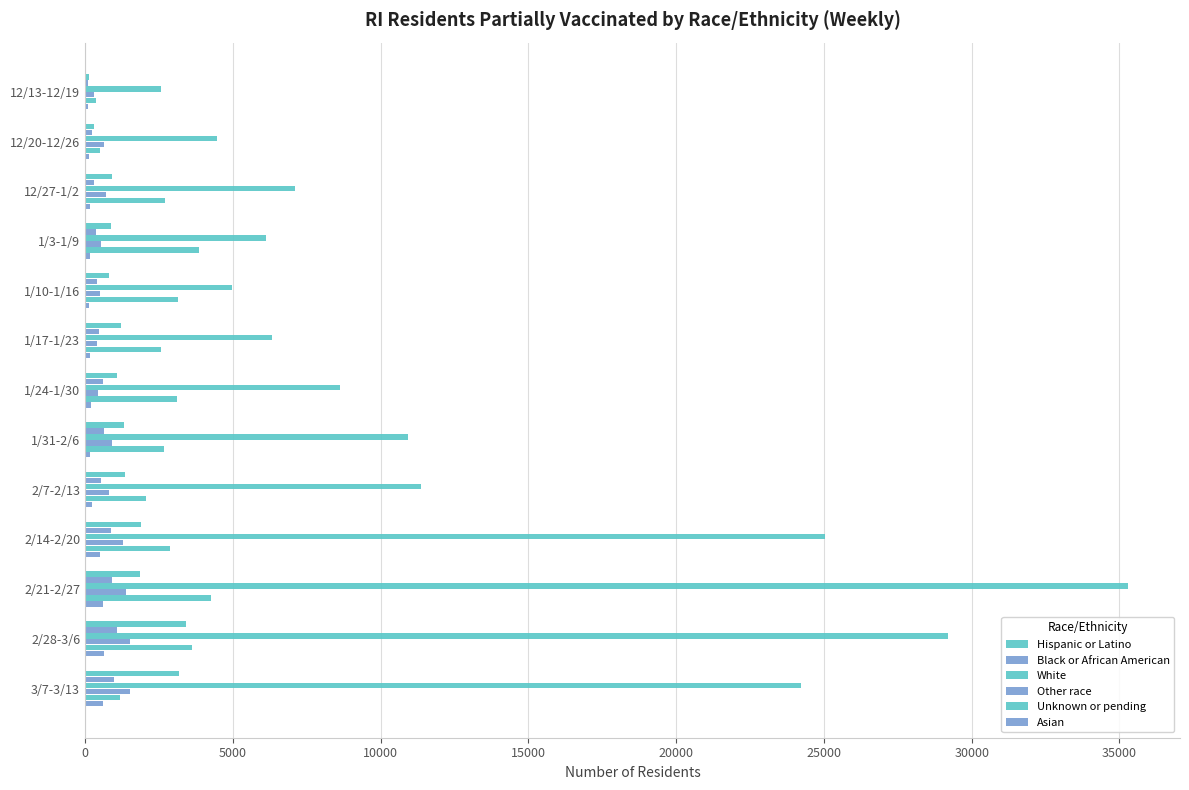

Which series has the largest range (max minus min)?

White